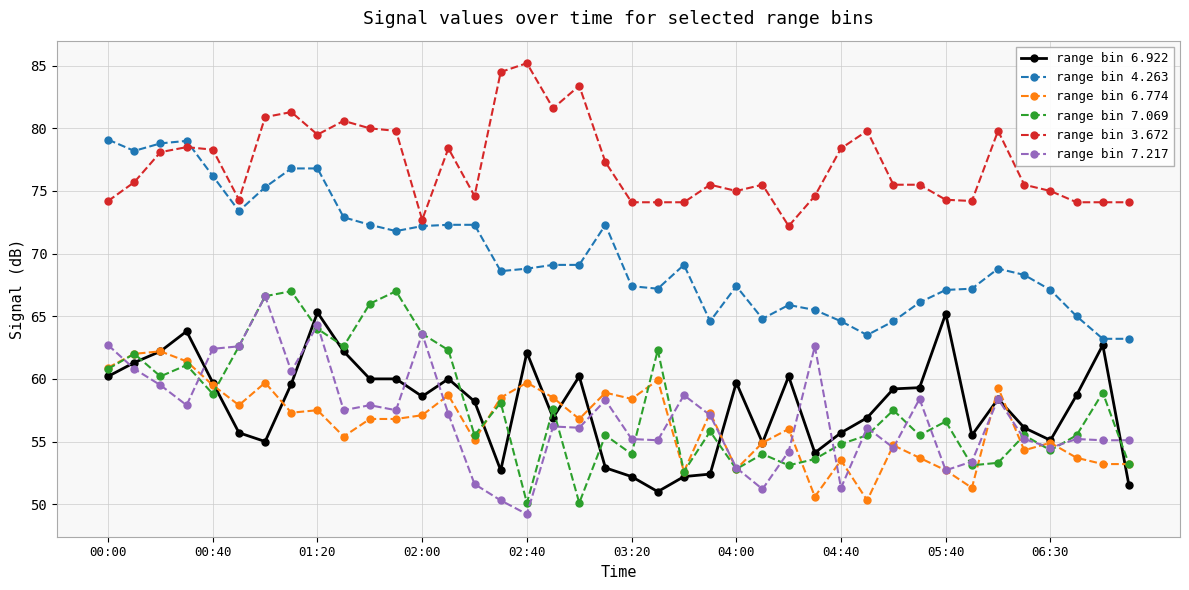

Which series has the widest spread of values?

range bin 7.217